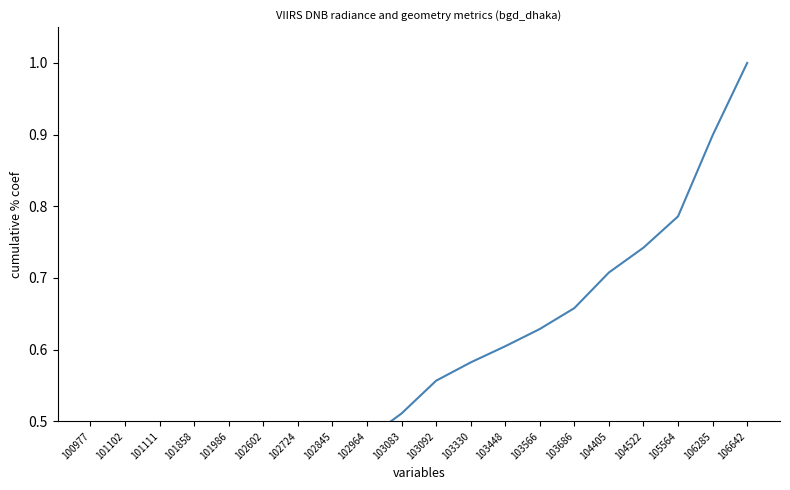

Which has a higher value, 106642 or 104405?

106642